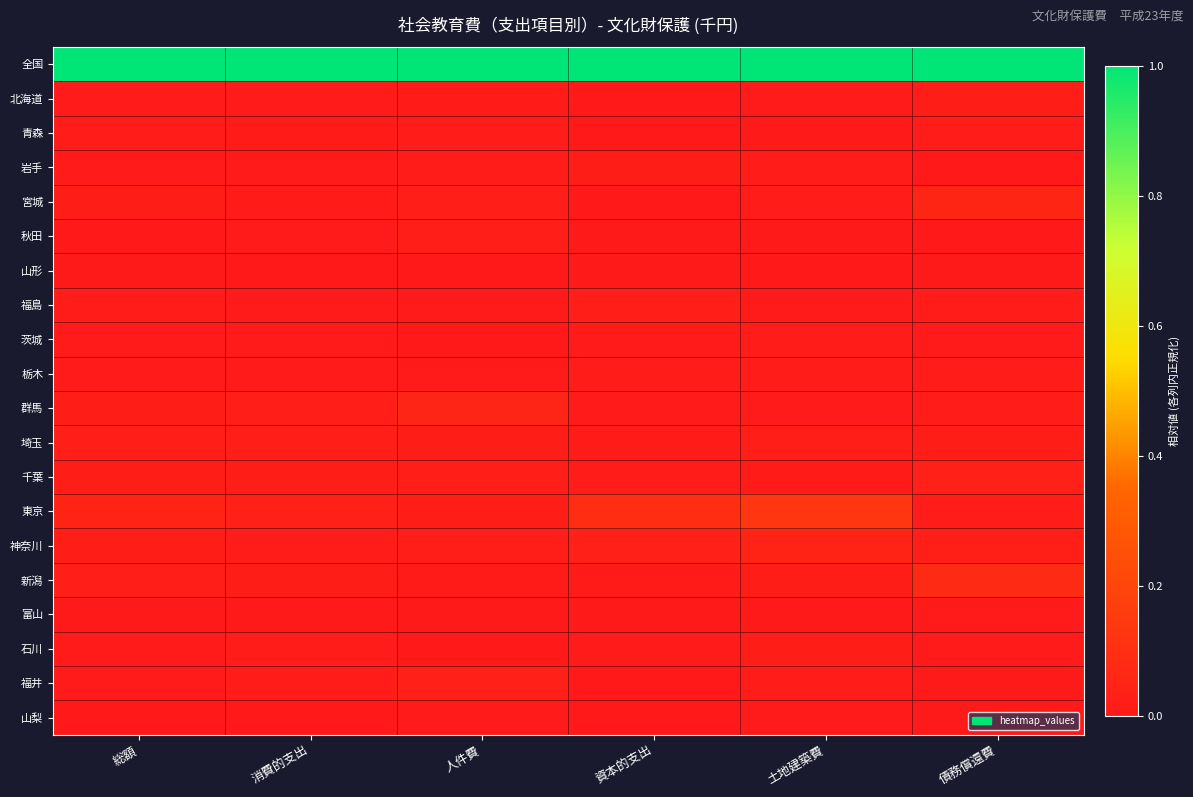

How many distinct data groups are displayed?

20